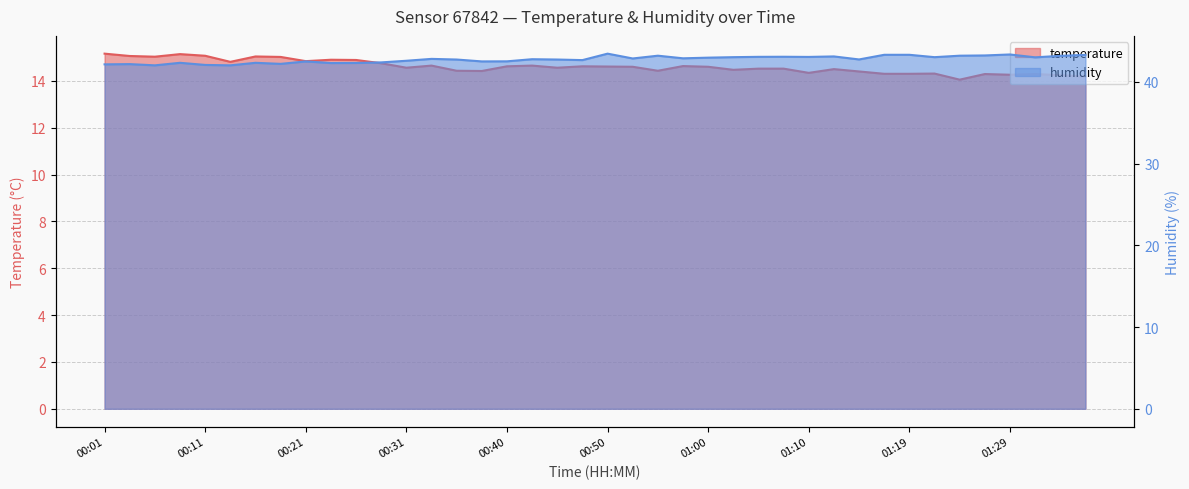

Count the number of categories in the chart.

40